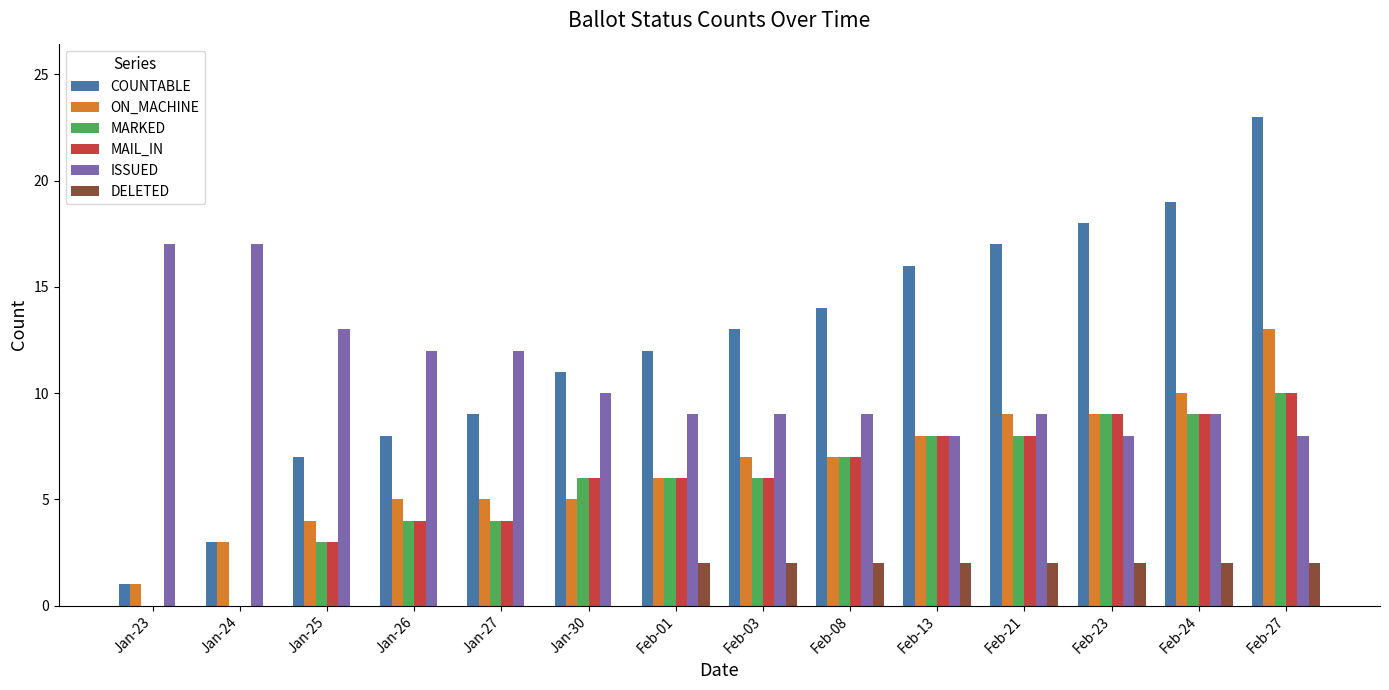

Which series has the largest total across all categories?

COUNTABLE